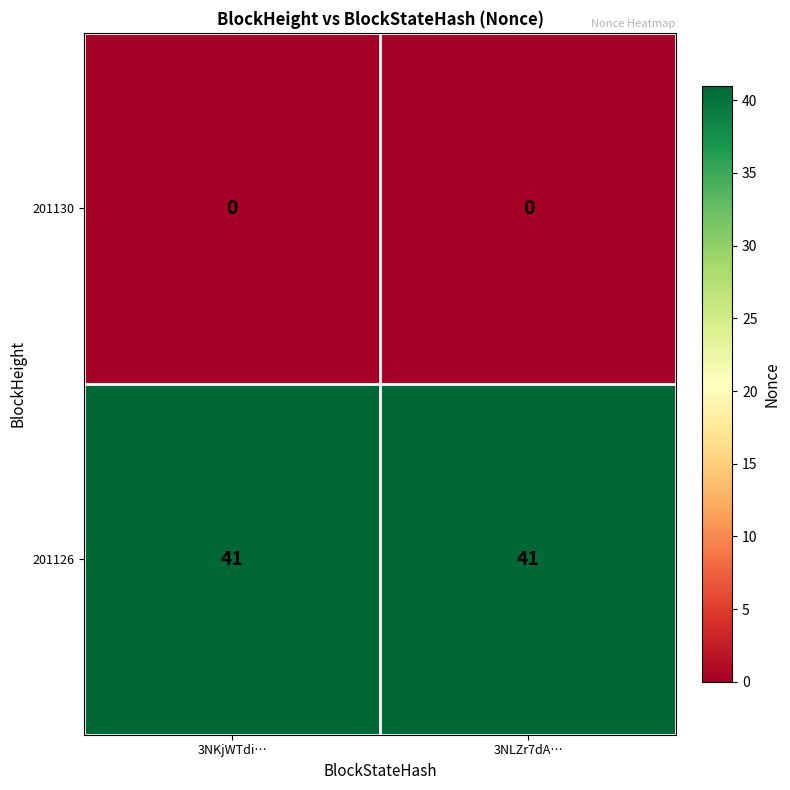

What is the difference between the highest and lowest values at 3NLZr7dA…?

41